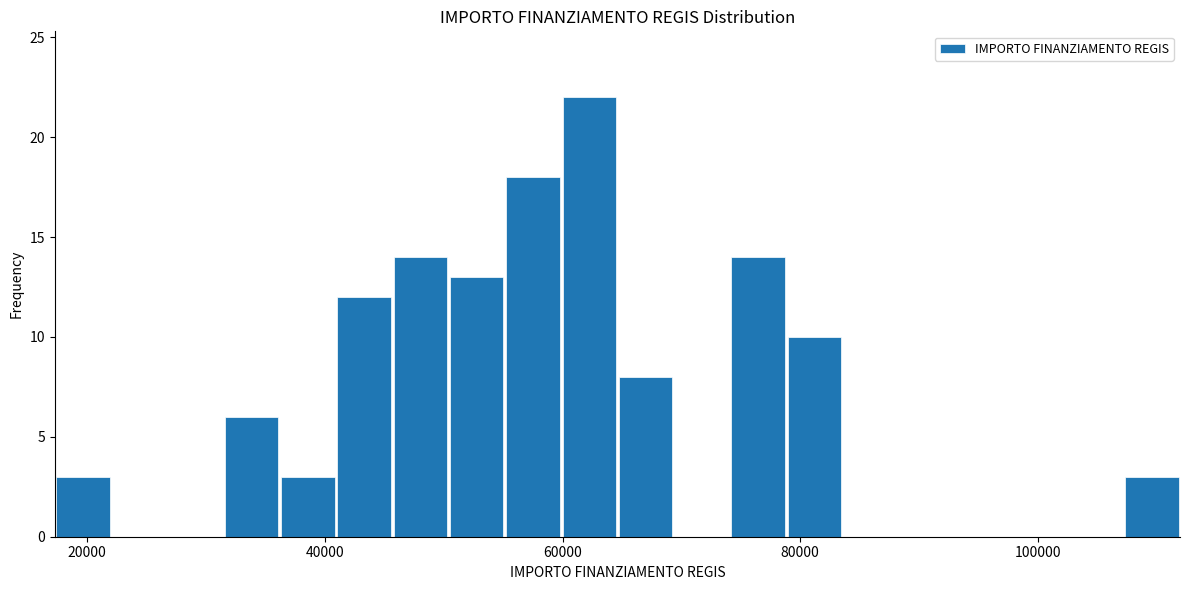

Around what value on the x-axis is the tallest bar? Give the approximate position of its centre, as read against the axis.

62000